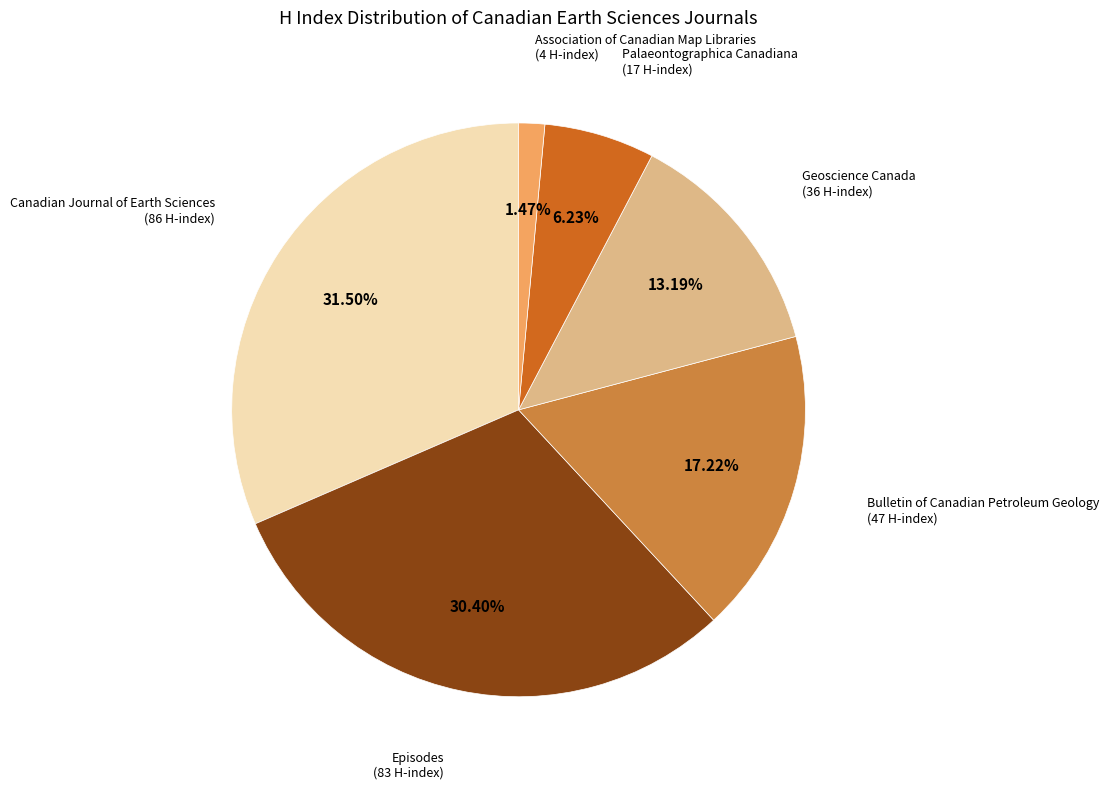

Count the number of slices in the pie.

6